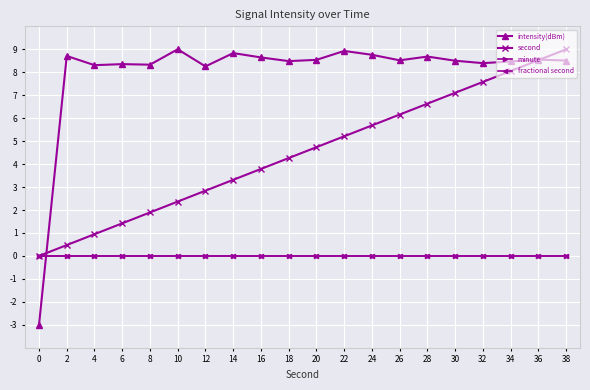

List the labels in order of intensity(dBm) value, smallest first.

0, 12, 4, 8, 6, 32, 34, 18, 30, 38, 26, 20, 36, 16, 28, 2, 24, 14, 22, 10